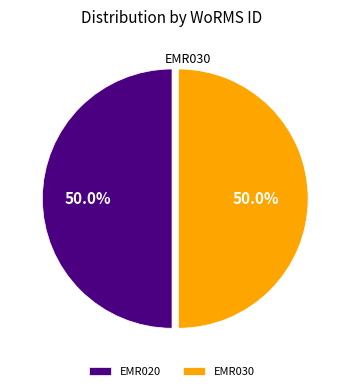

Combined, do EMR020 and EMR030 account for over 50%?

Yes